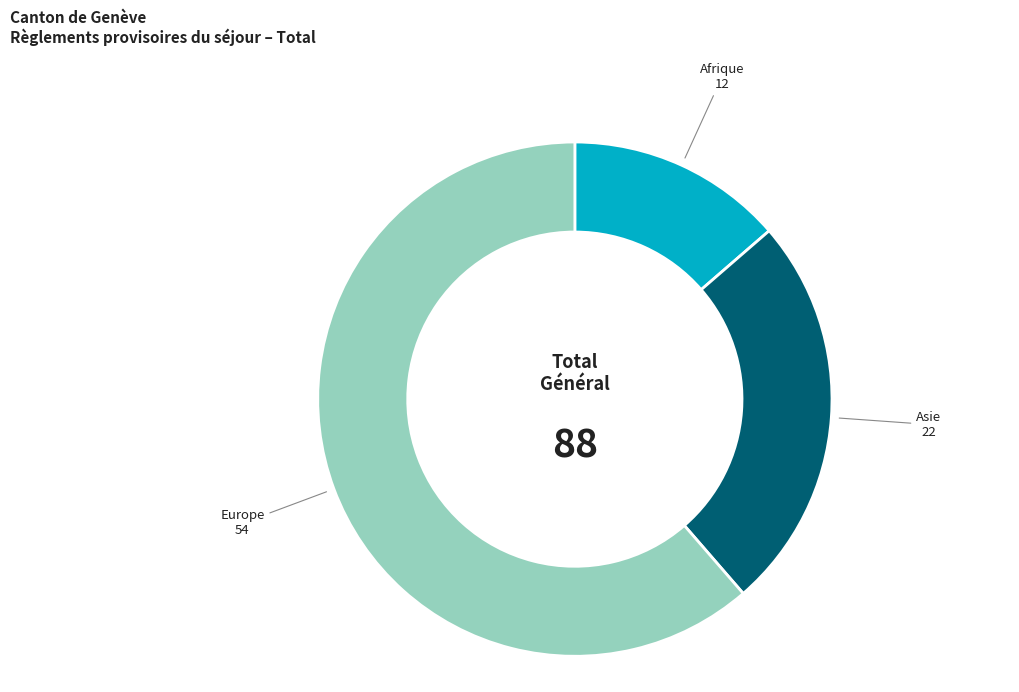

What is the largest slice in the pie chart?

Europe